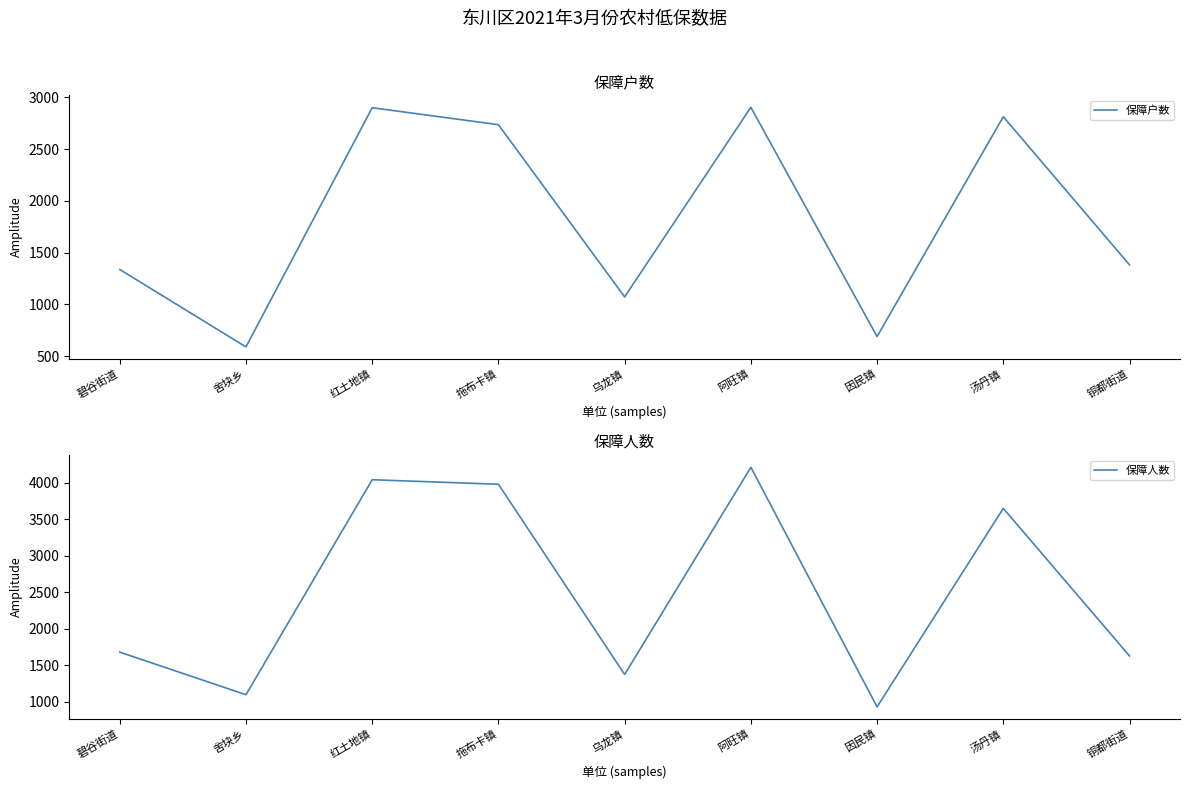

True or false: 保障人数 and 保障户数 cross at least once.

False